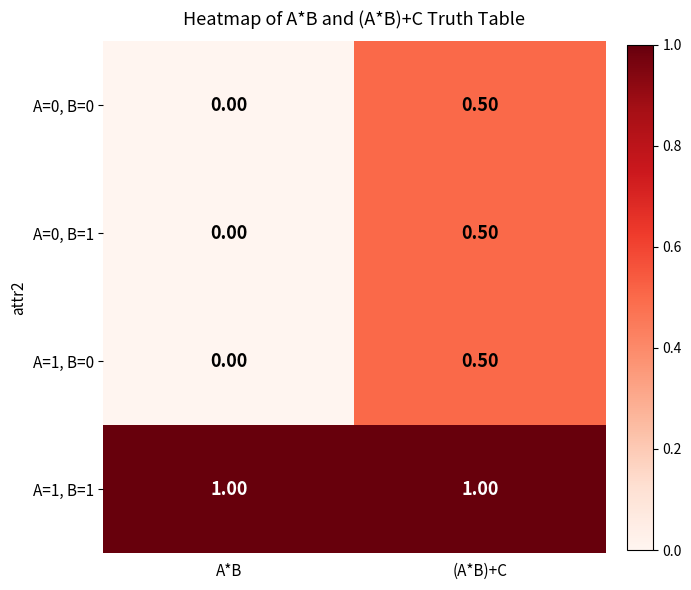

What is the sum of all A=0, B=1 values?

0.5